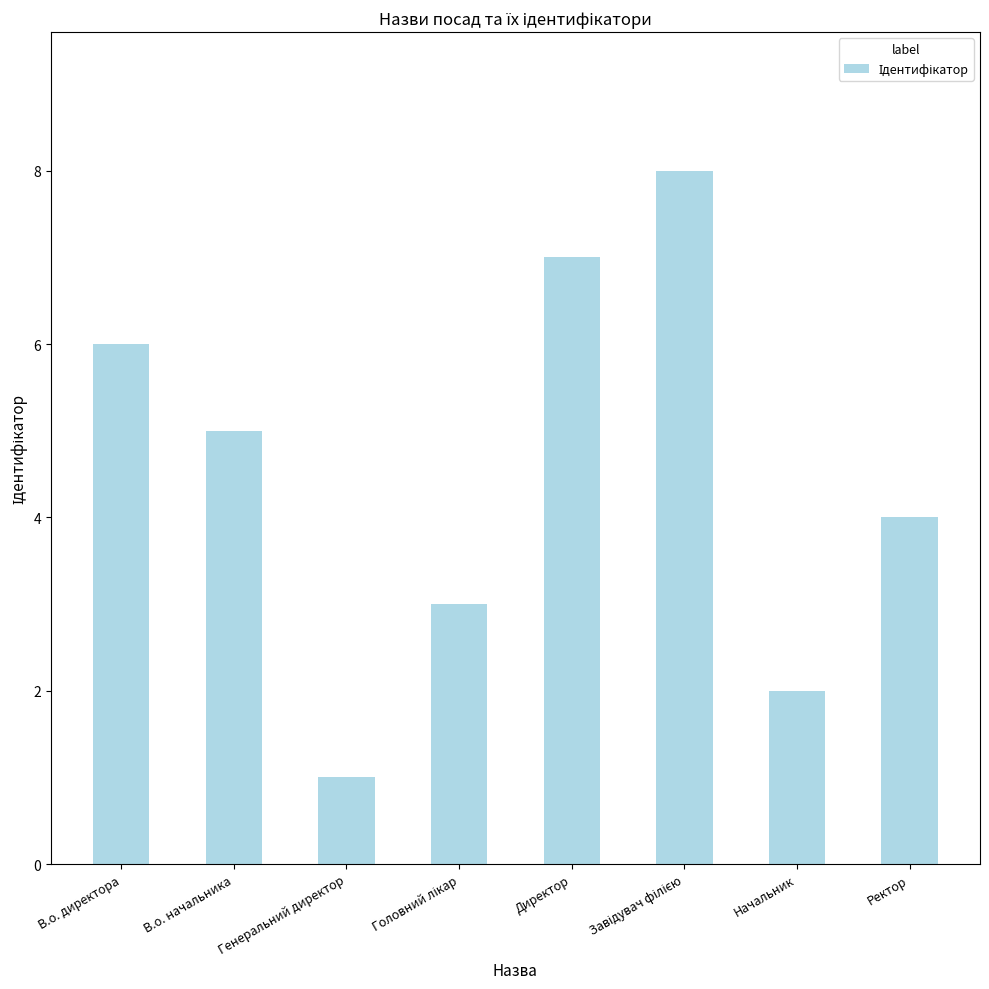

Does the chart contain any negative values?

No